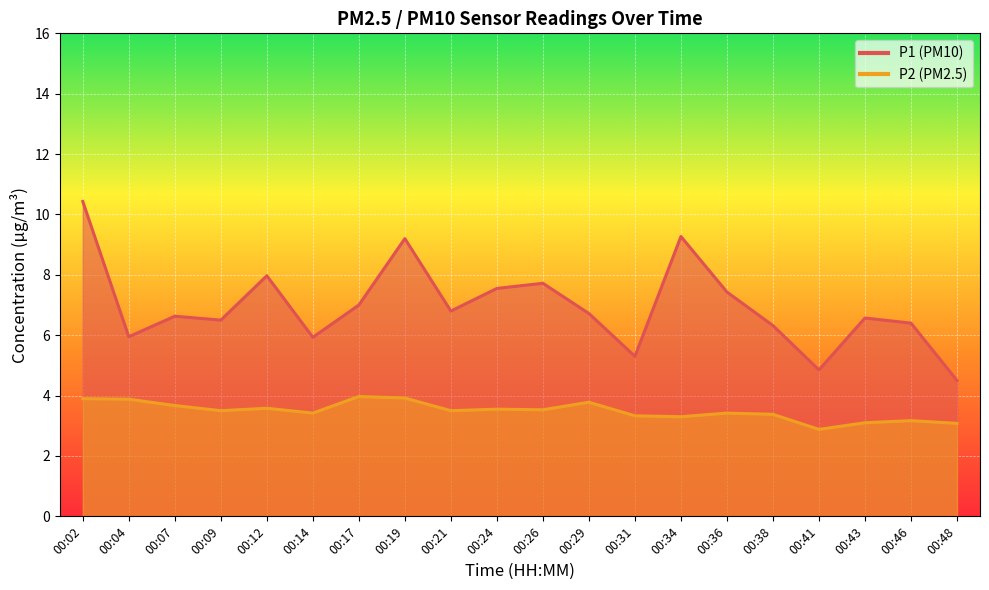

True or false: P1 and P2 cross at least once.

False